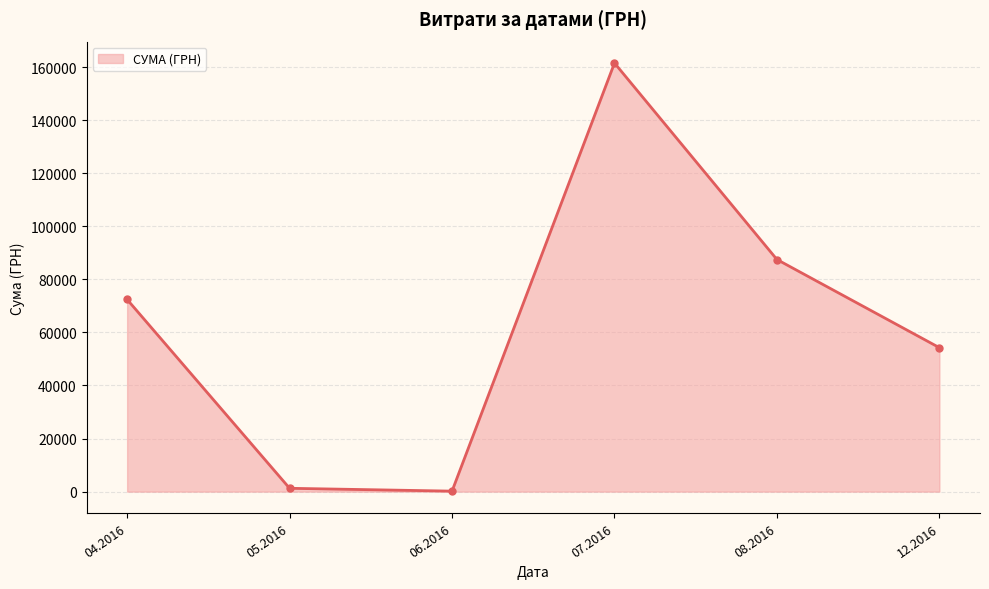

How many data points are less than 72406?

3